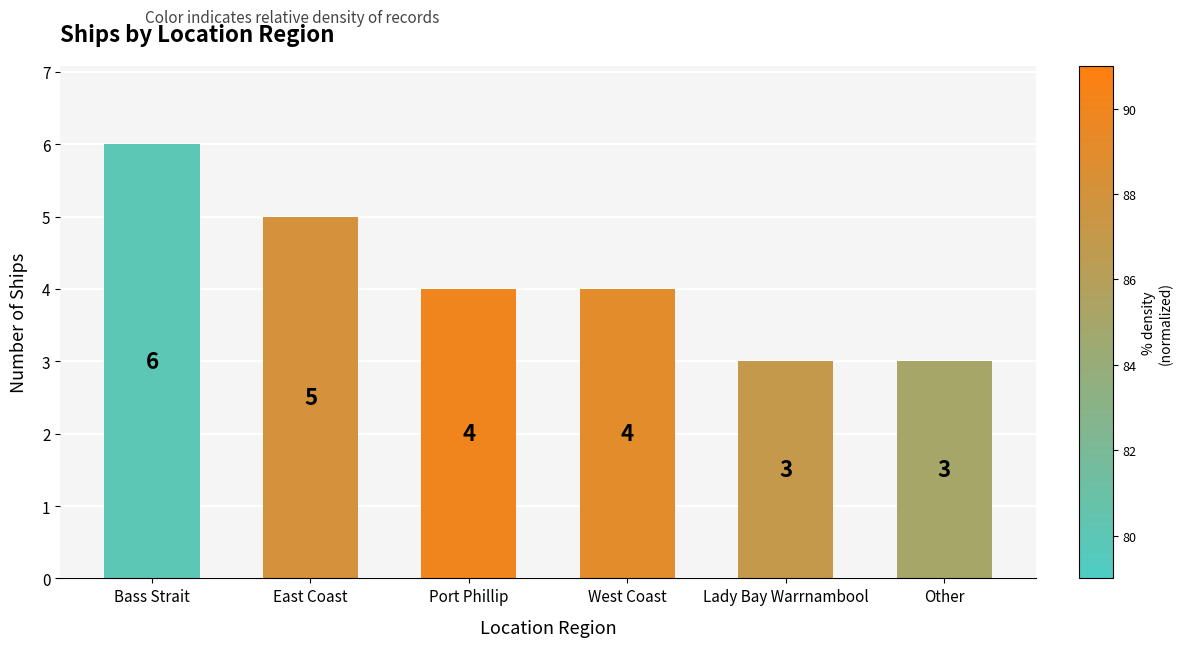

What is the average value?

4